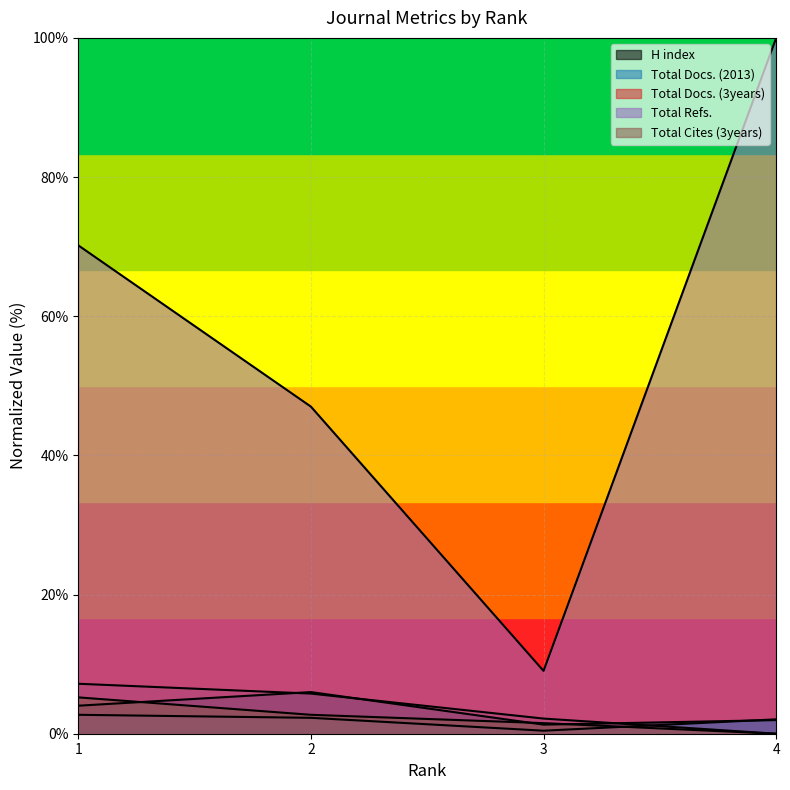

True or false: Total Refs. and Total Docs. (2013) intersect in this chart.

False